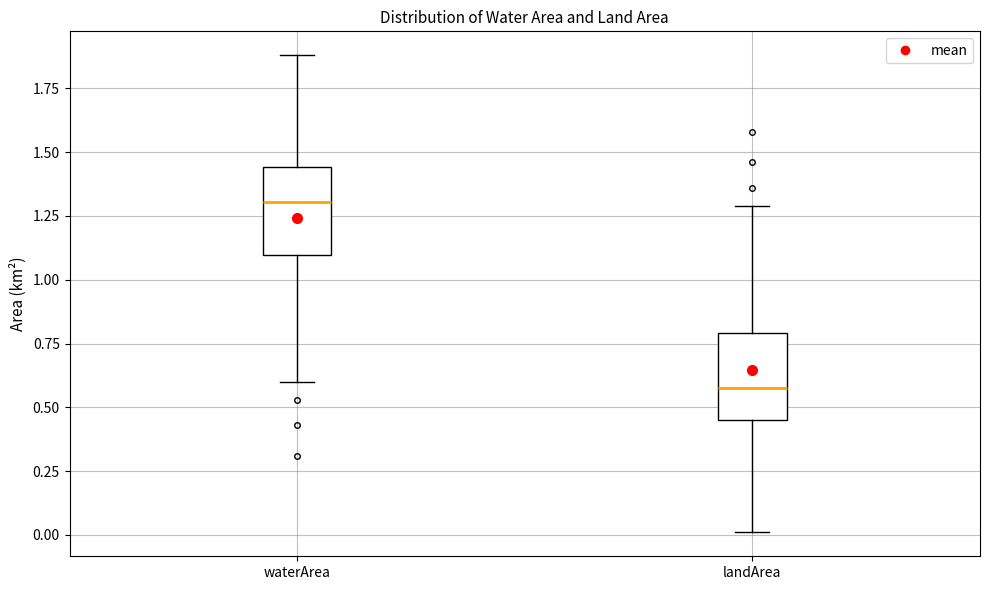

Reading left to right, read every box against the y-axis: the position of its median line, the range the box covers, and the ends of its whiskers. The values are not printed on the chart, so give them approximately, as read against the axis.

waterArea: median 1.30, box 1.10 to 1.45, whiskers 0.60 to 1.90
landArea: median 0.60, box 0.45 to 0.80, whiskers 0.00 to 1.30